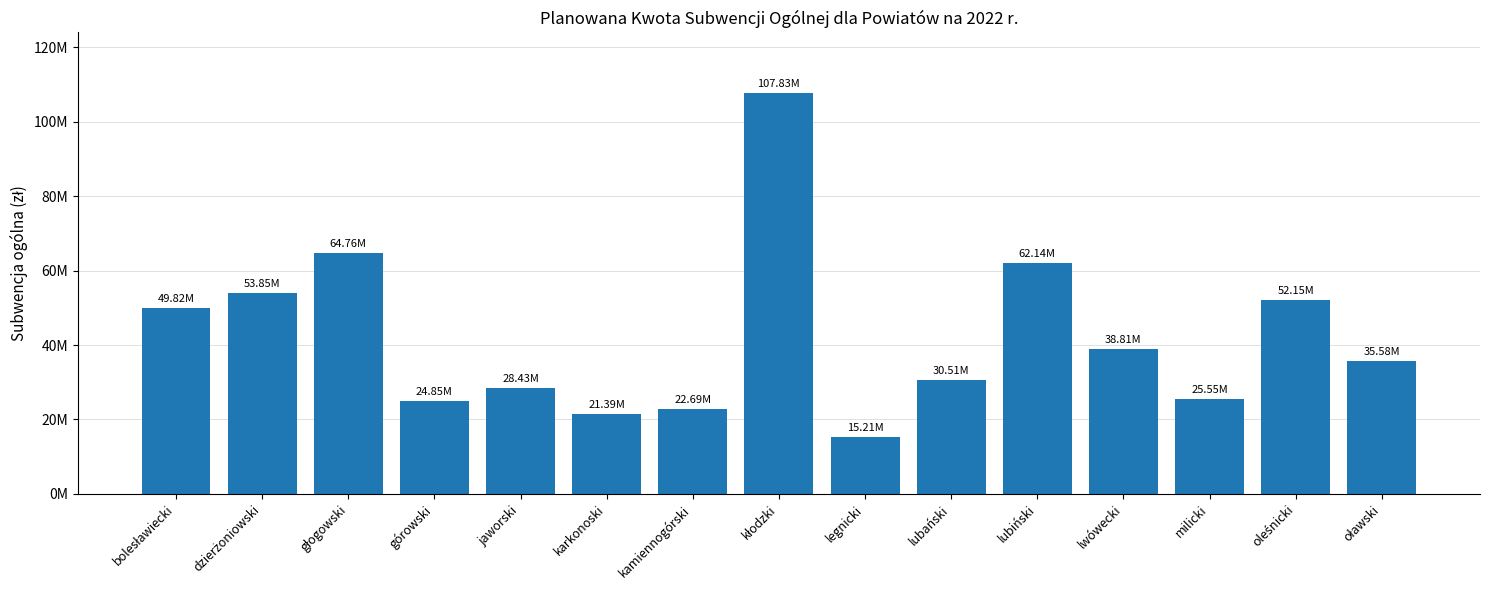

Which has a higher value, górowski or lubiński?

lubiński